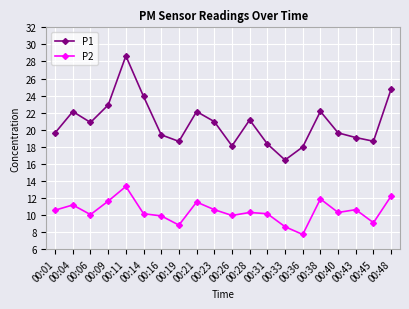

How many lines are shown in the chart?

2